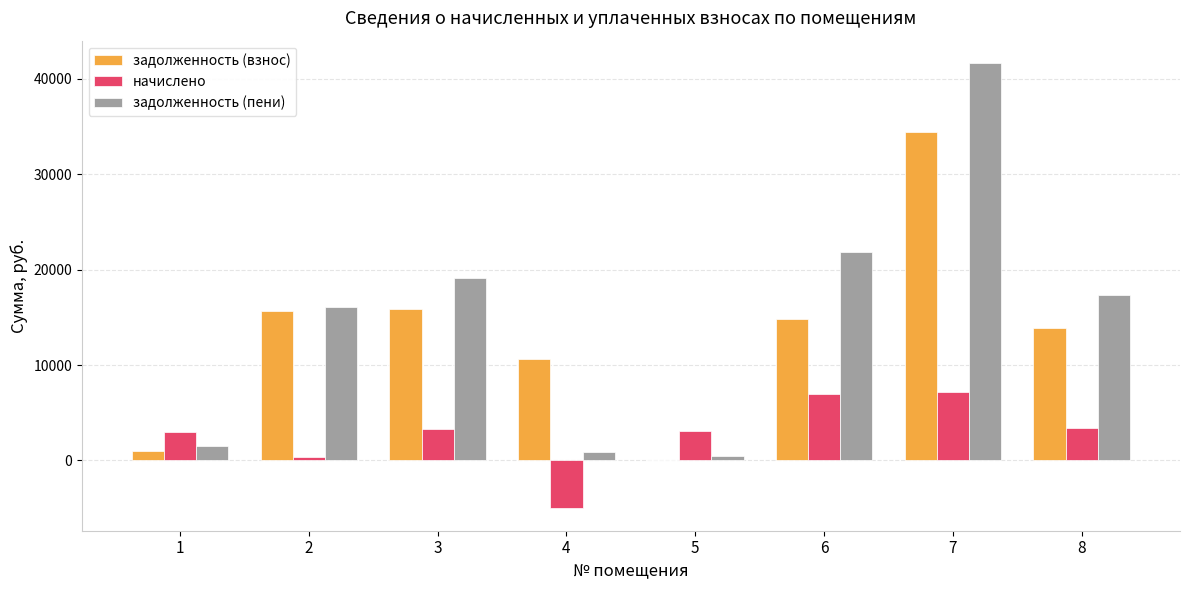

The value of задолженность (взнос) at 4 is 10660.1. True or false?

True